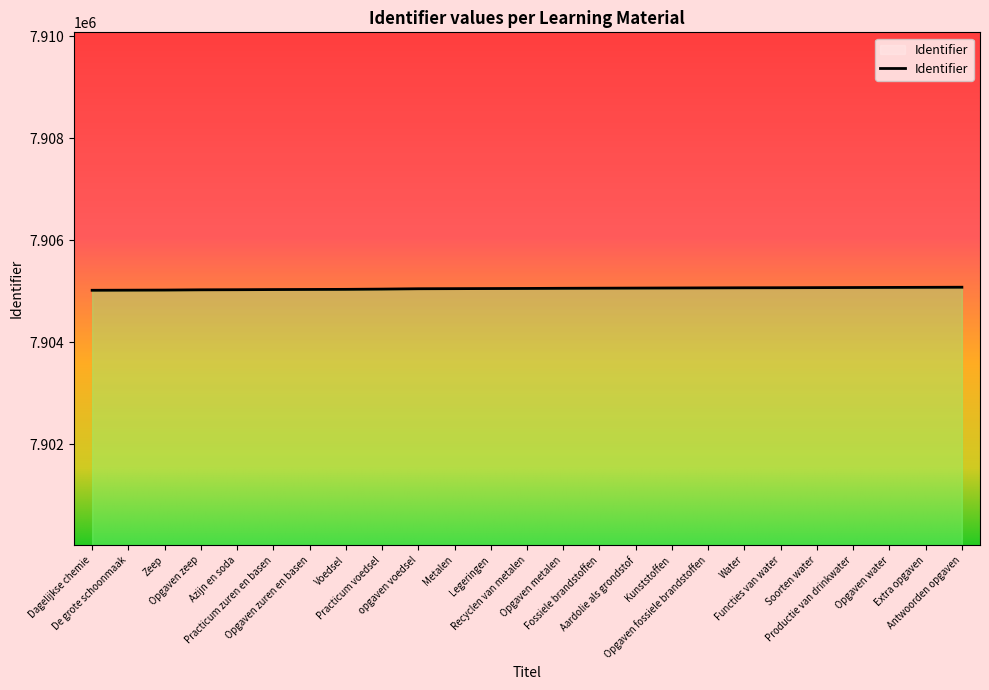

What is the difference between the second highest and minimum values?

58